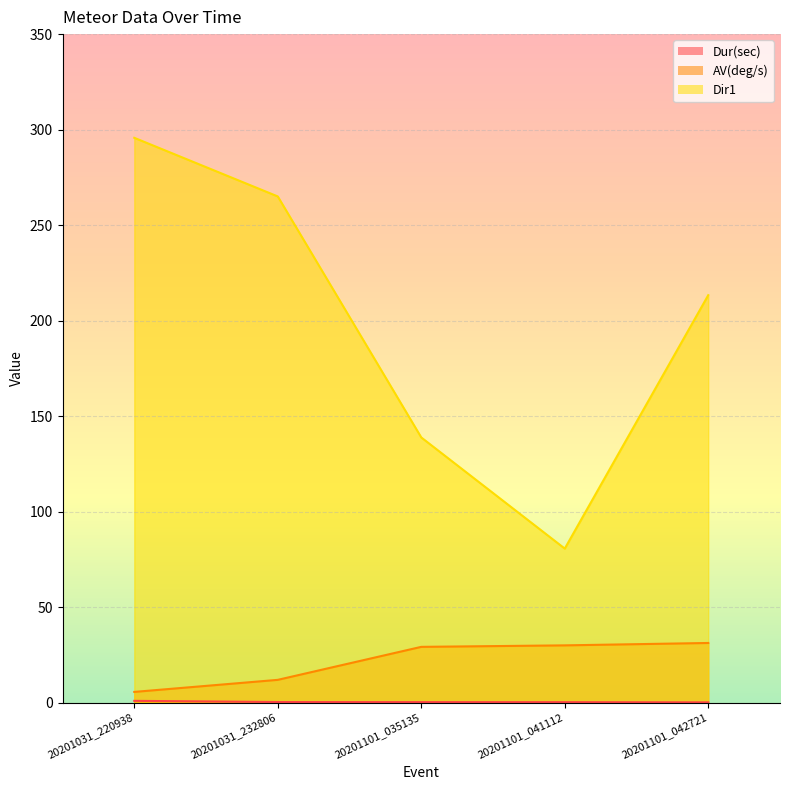

At how many categories does at least one series exceed 103?

4